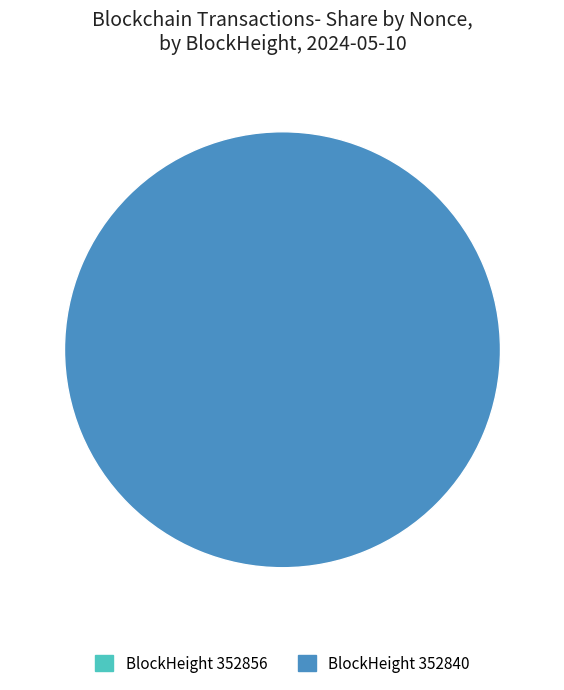

The 352856 slice represents 0% of the pie. True or false?

True